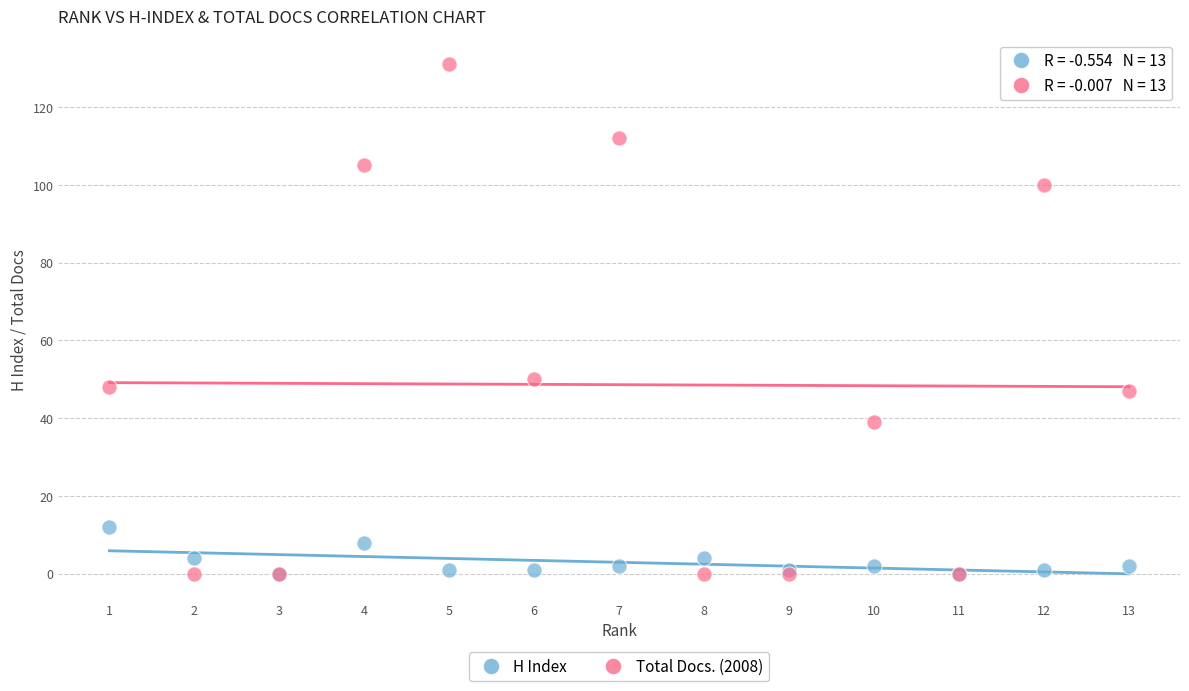

Across all series, what Y value is closest to 65?

50